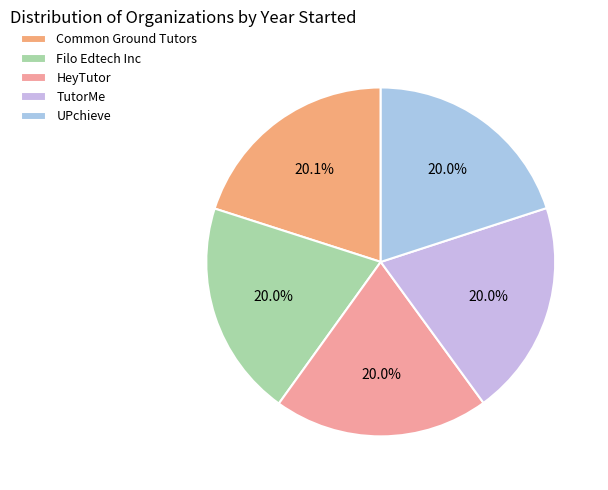

How many slices are in this pie chart?

5